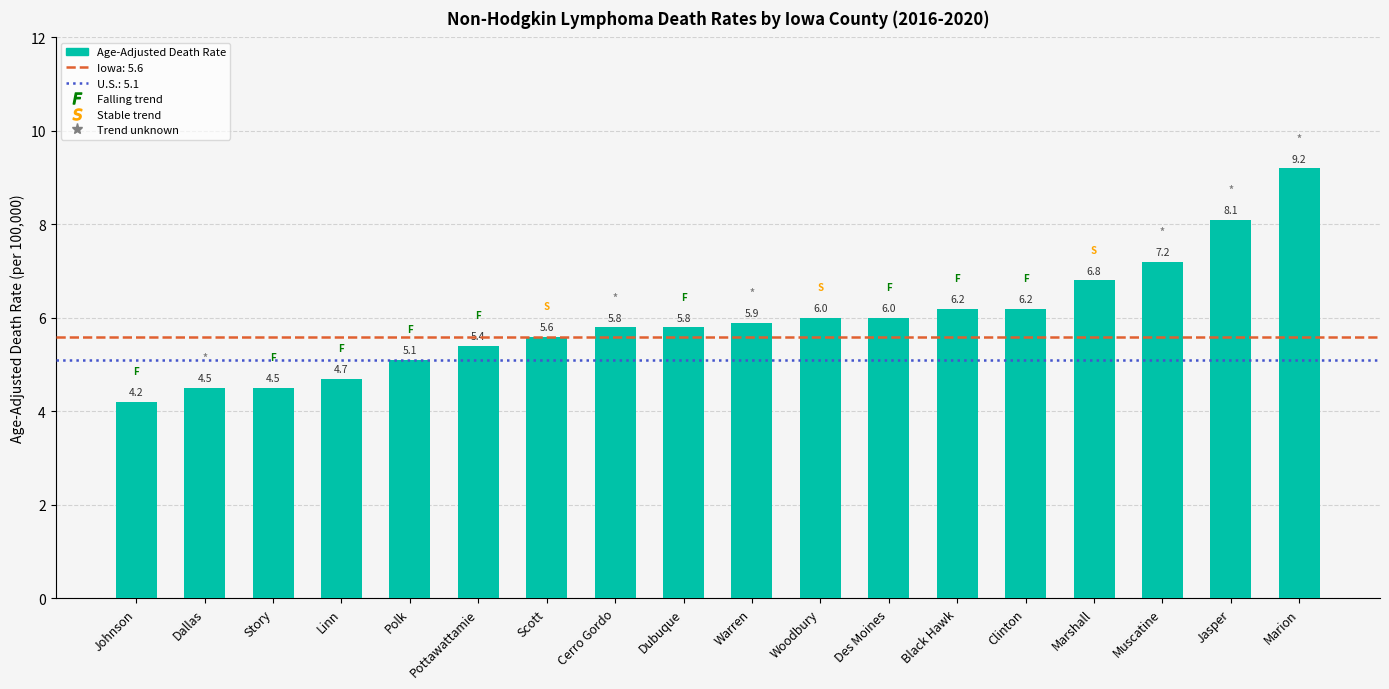

Where does the data first go above 5?

Polk